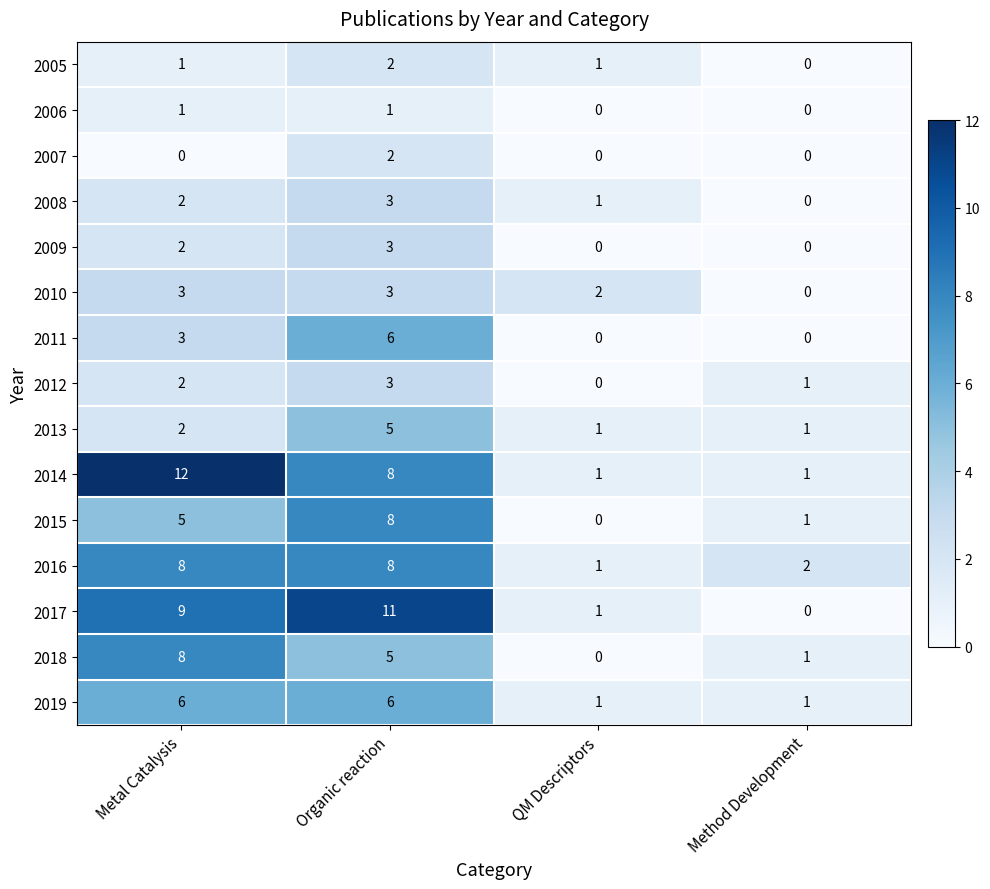

The value of 2011 at Method Development is 4. True or false?

False